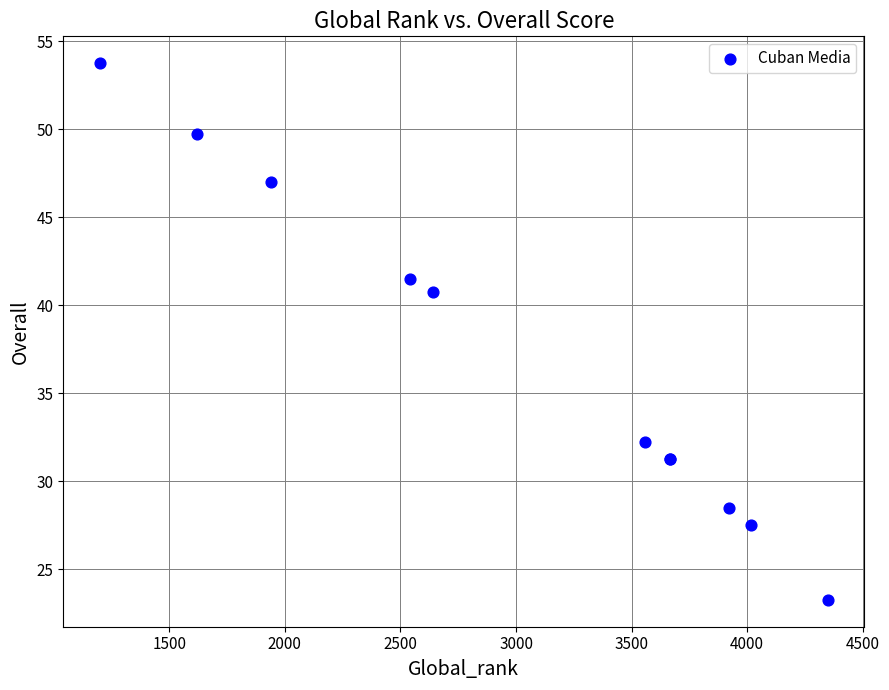

What Y value in the scatter plot is closest to 38?

40.8